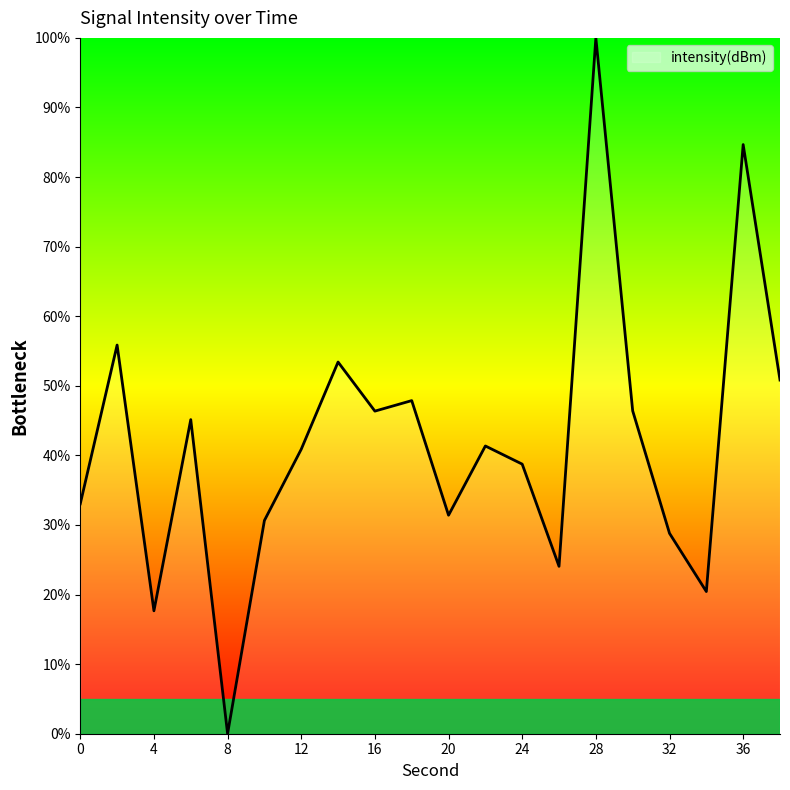

Where is the first local maximum?

2